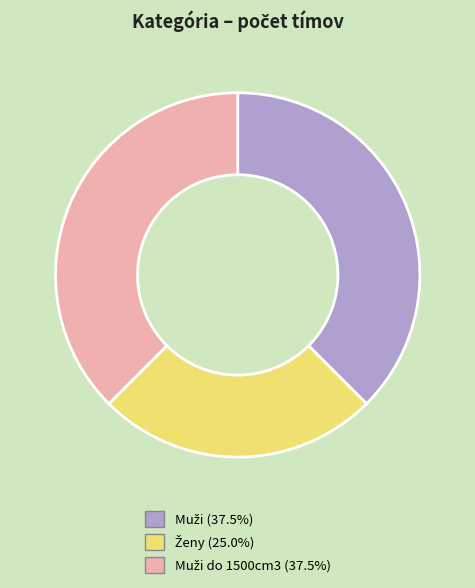

Is there any slice that represents more than half of the pie?

No